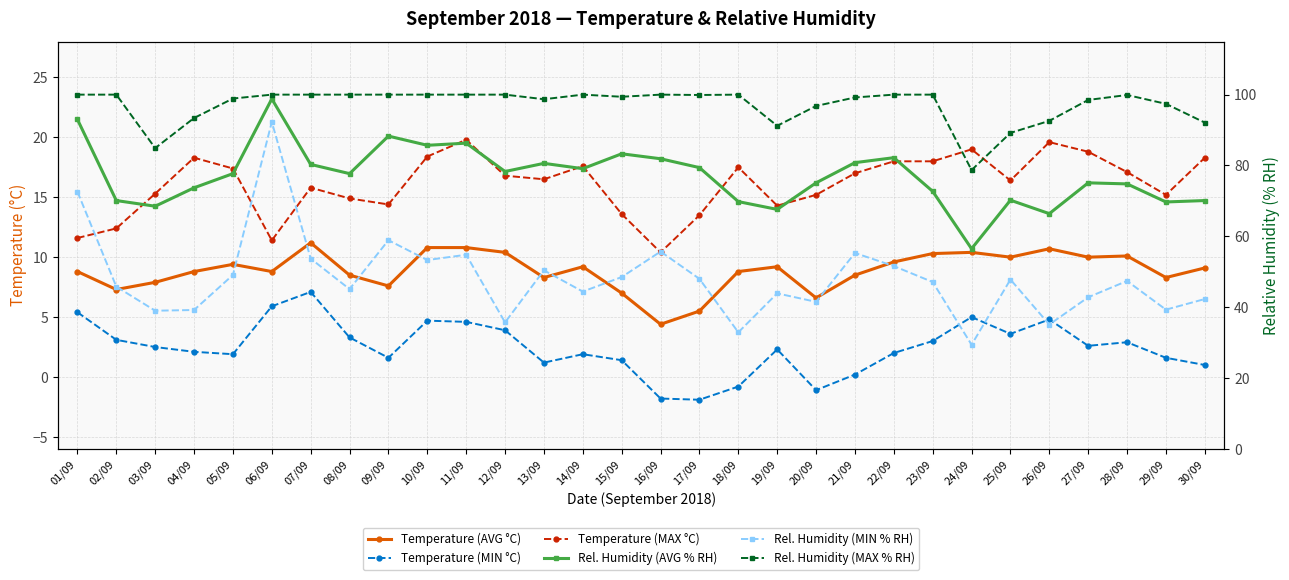

Which series has the largest range (max minus min)?

Rel. Humidity (MIN % RH)